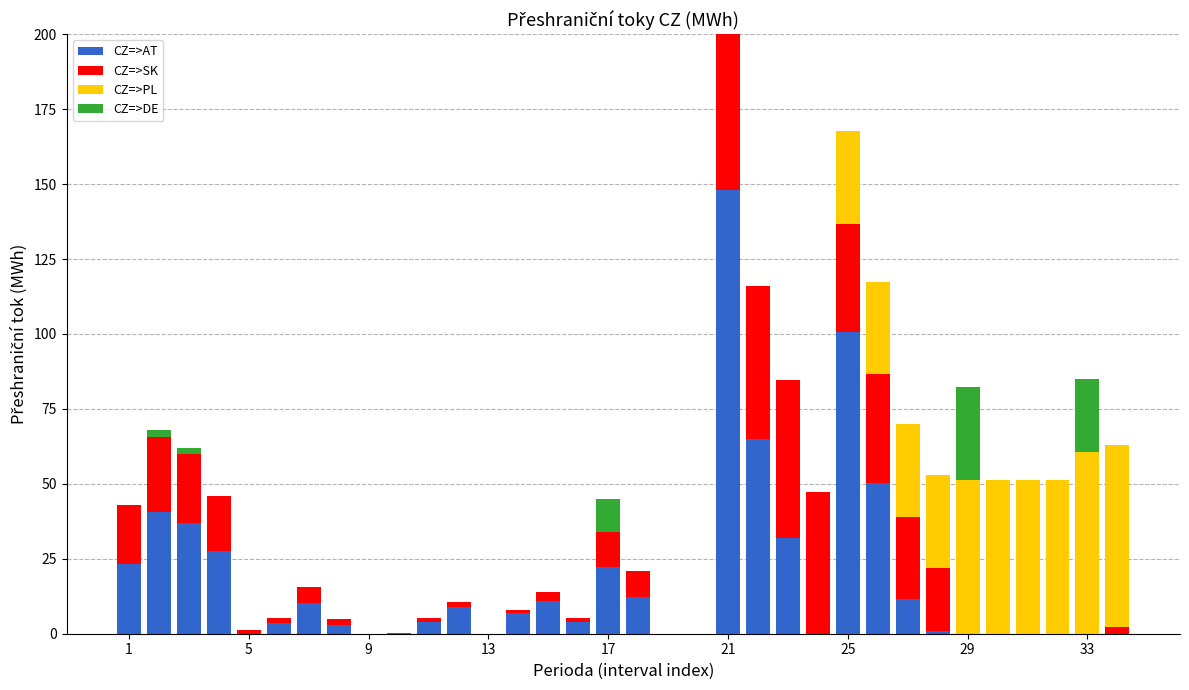

What is the highest value of the CZ=>AT series?

148.0